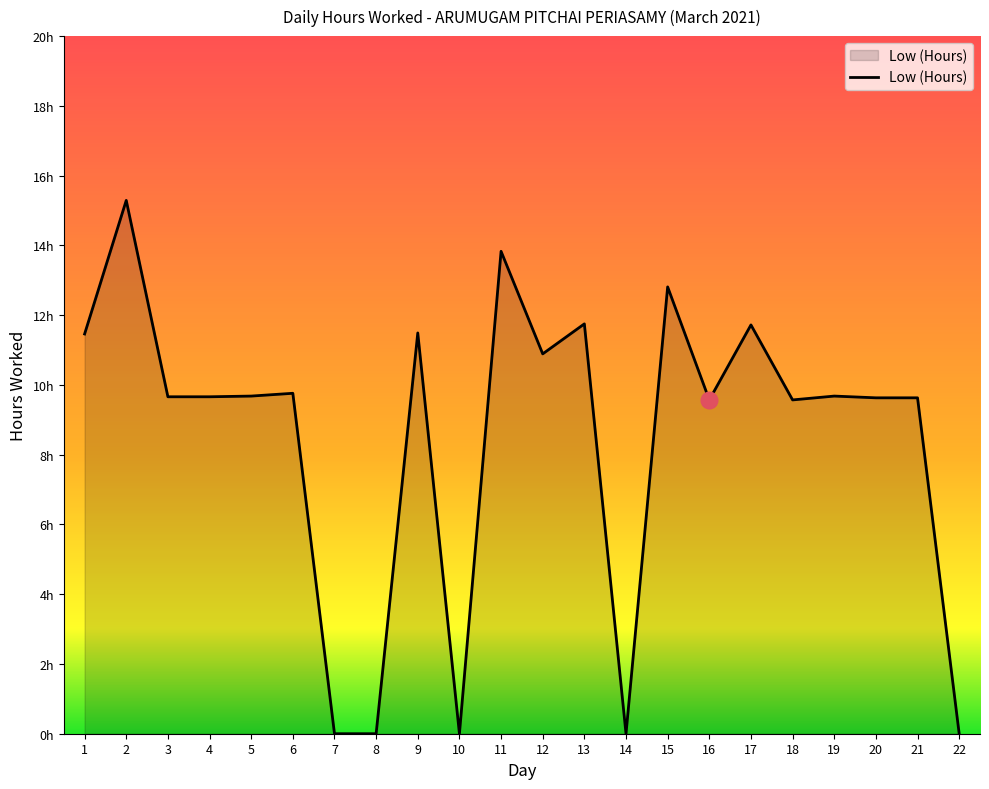

True or false: the data shows 9.6 at 16.

True